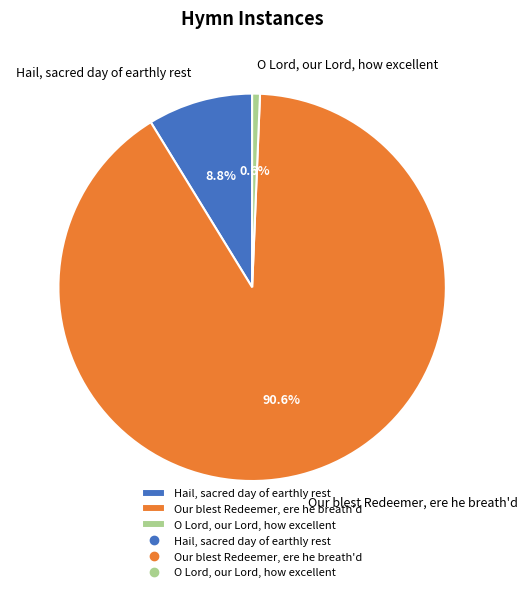

Which slice is the smallest?

O Lord, our Lord, how excellent